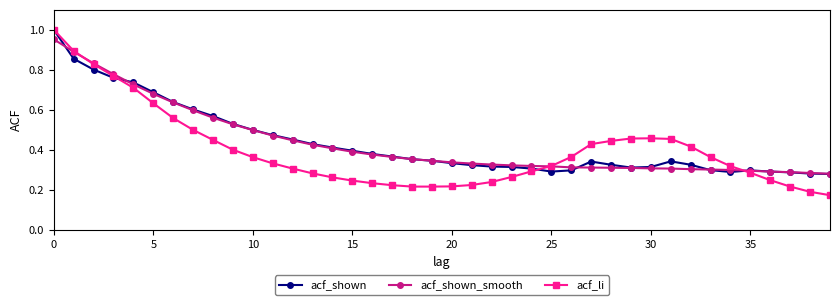

Which series has the widest spread of values?

acf_li